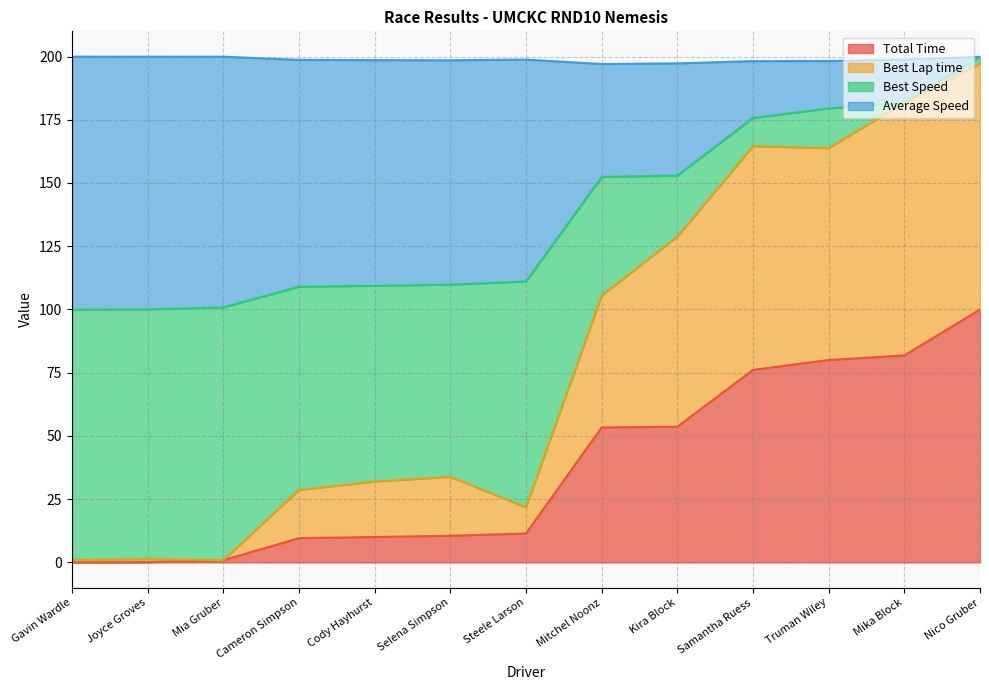

True or false: Total Time has a value of 74.8 at Kira Block.

False